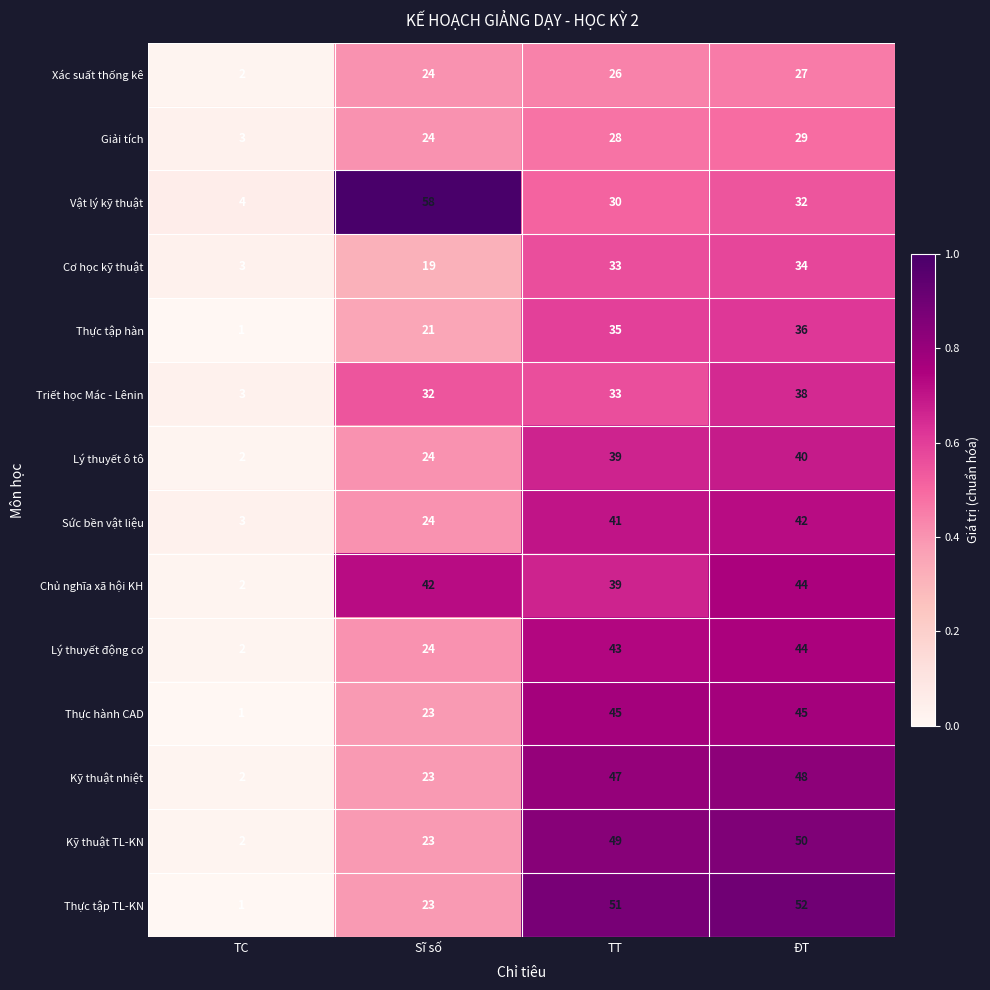

The Triết học Mác - Lênin series shows 20 at Sĩ số. True or false?

False